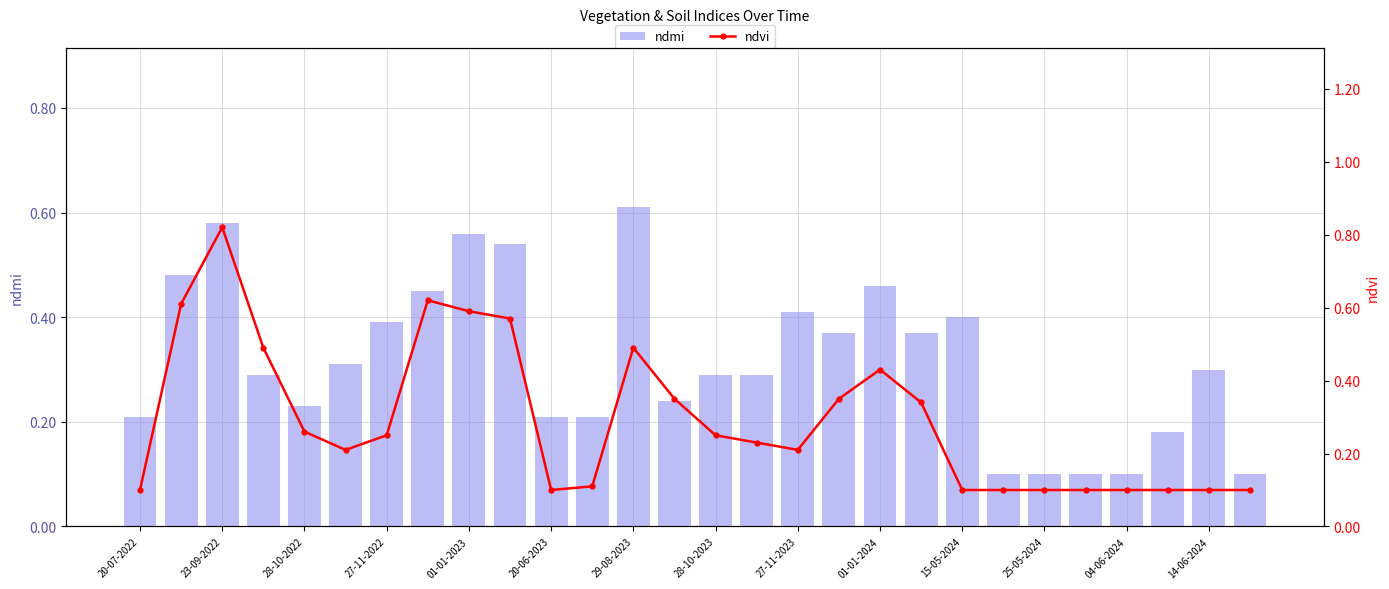

List the series in order of their overall mean, lowest first.

ndvi, ndmi